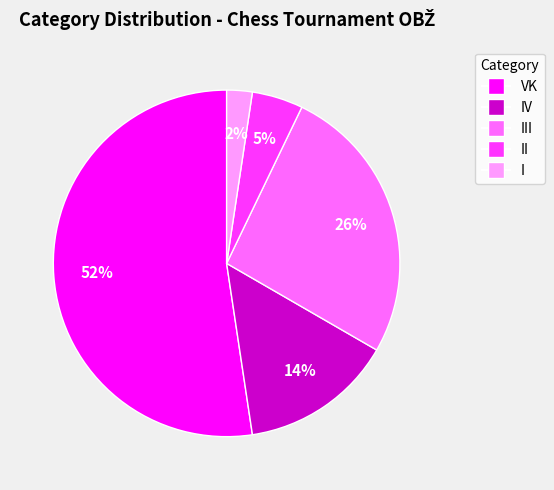

Does any single category account for the majority?

Yes